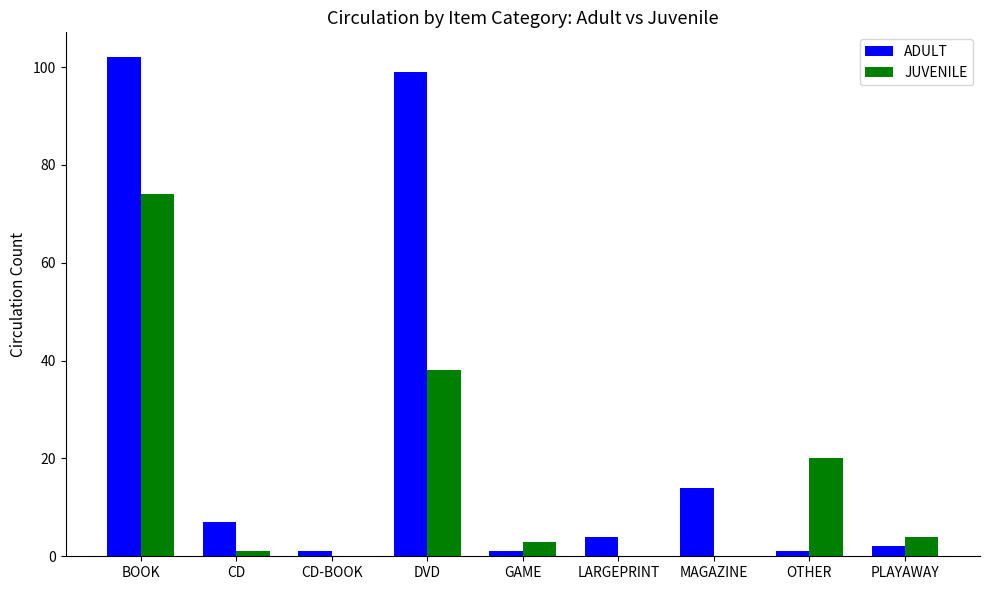

What value does the JUVENILE series have at BOOK?

74